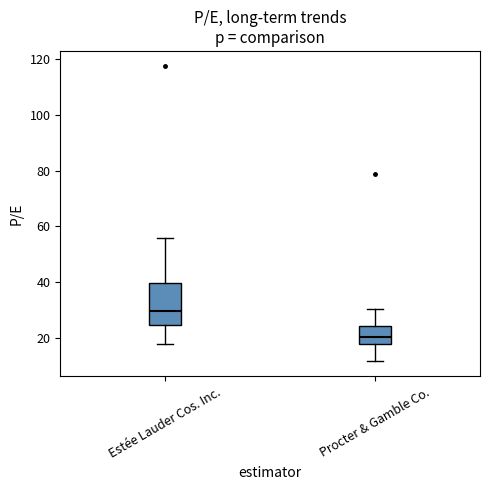

Where does the median line of the box for Procter & Gamble Co. sit on the y-axis? The values are not printed on the chart, so give them approximately, as read against the axis.

20